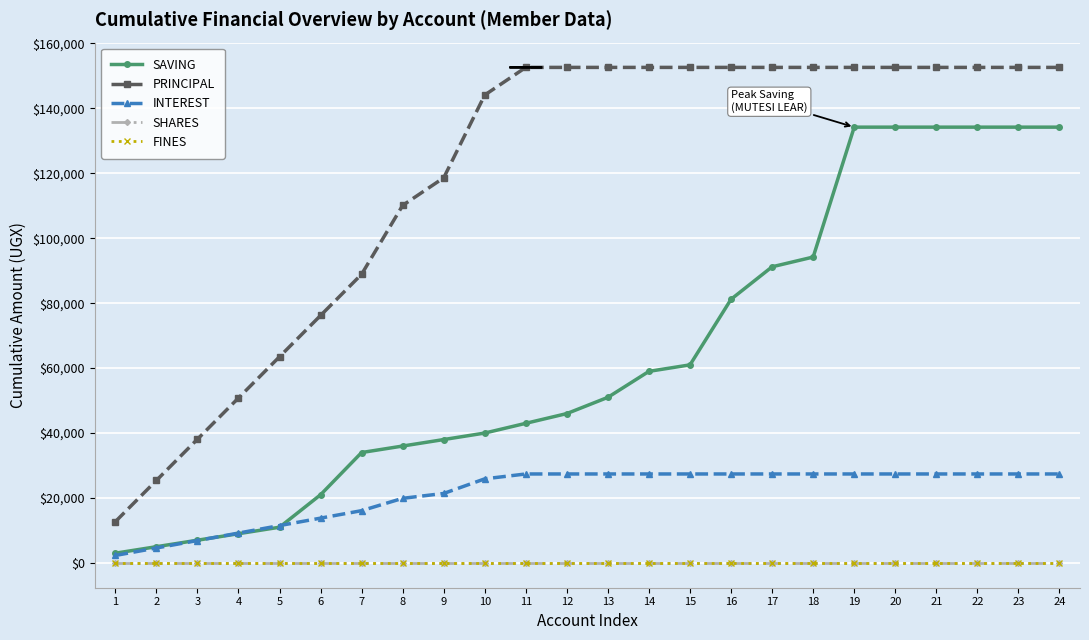

What are all the series names shown in the legend?

SAVING, PRINCIPAL, INTEREST, SHARES, FINES